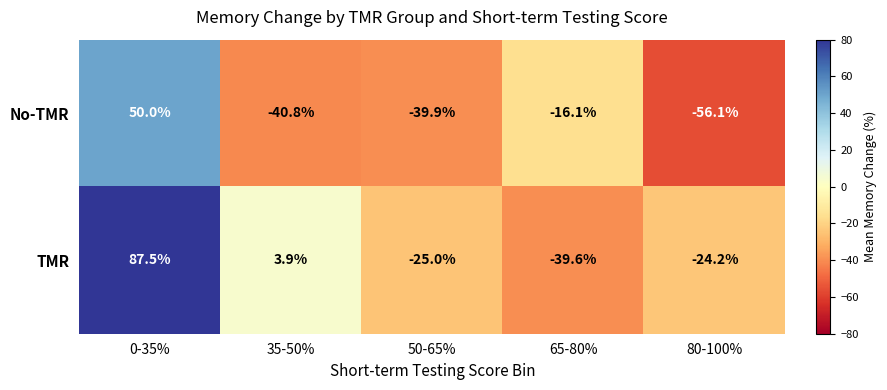

At which label does No-TMR first exceed -39?

0-35%